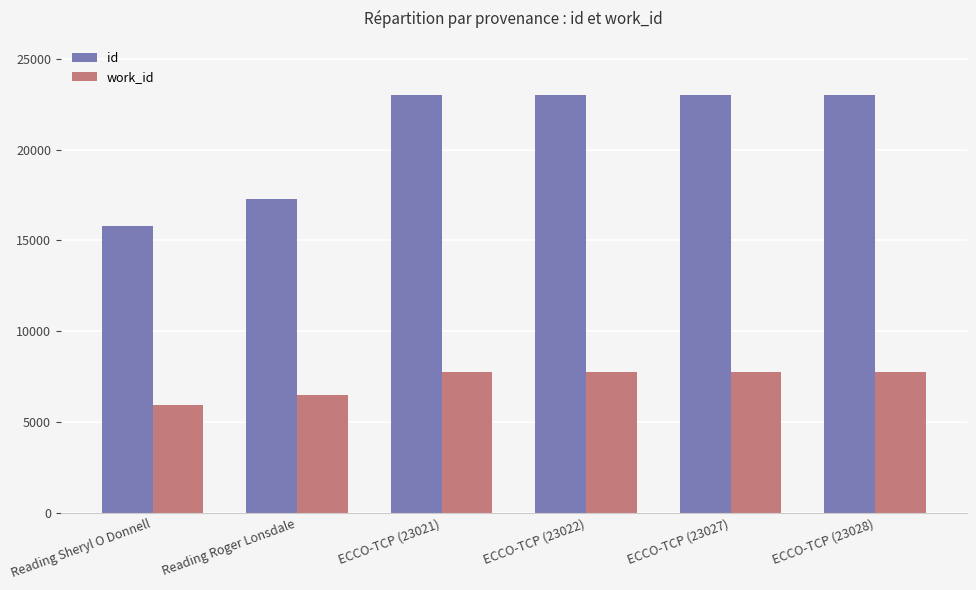

How many bars are there in total?

12